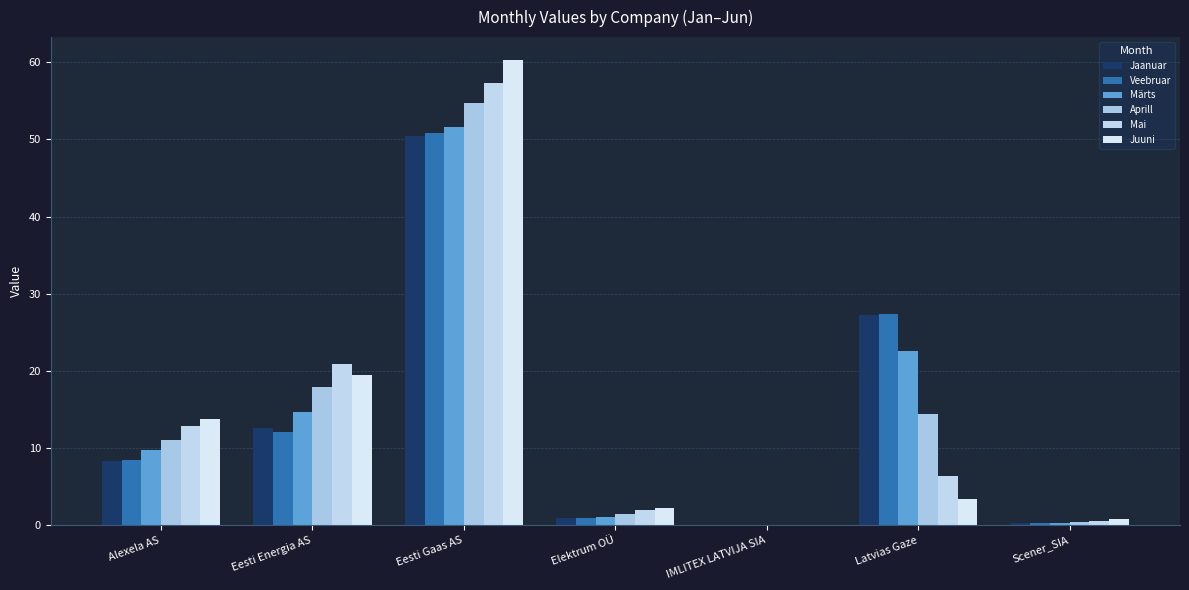

What is the spread (max minus min) of values at IMLITEX LATVIJA SIA?

0.1